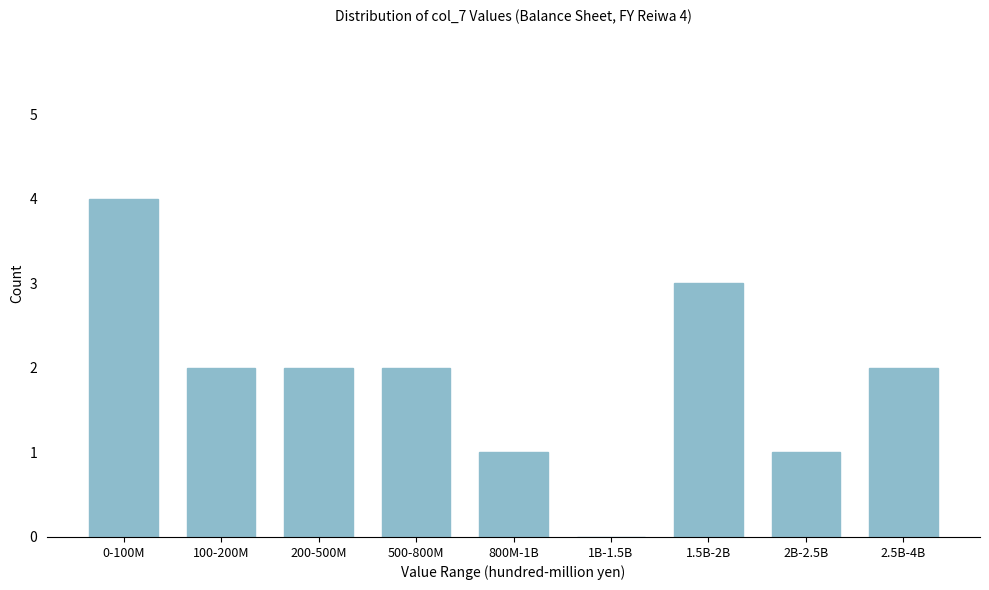

Reading left to right, transcribe all the data shown in this chart.

0-100M=4	100-200M=2	200-500M=2	500-800M=2	800M-1B=1	1B-1.5B=0	1.5B-2B=3	2B-2.5B=1	2.5B-4B=2